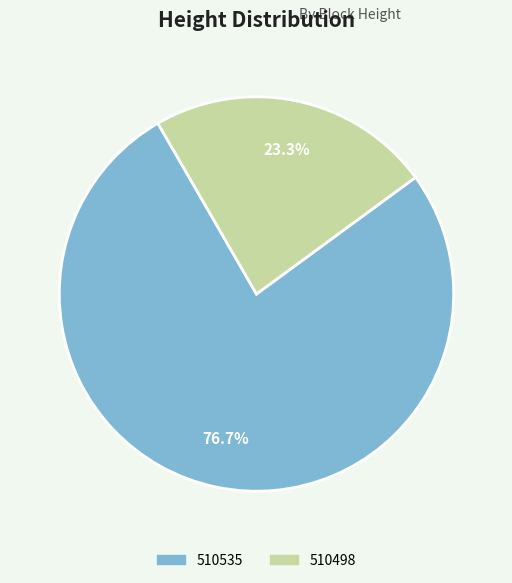

Combined, what portion of the pie is 510498 and 510535?

100.0%